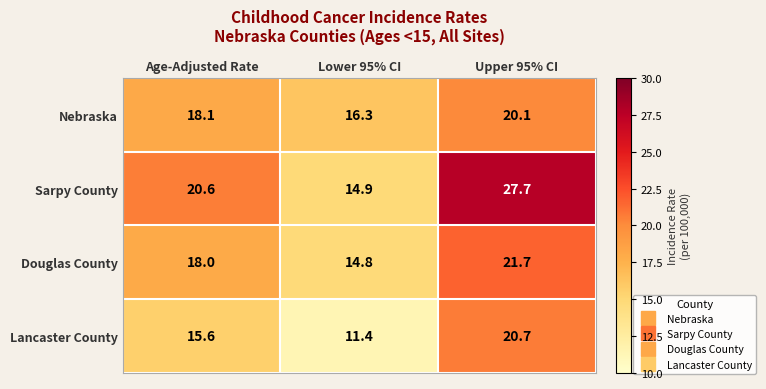

Count the number of categories in the chart.

3